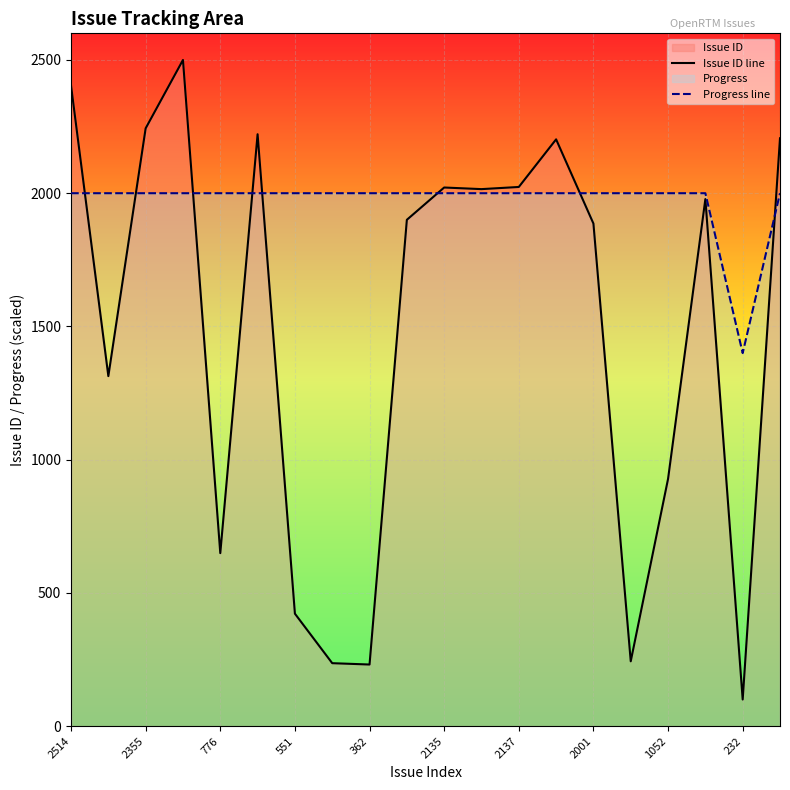

The Issue ID line series shows 243.4 at 15. True or false?

True